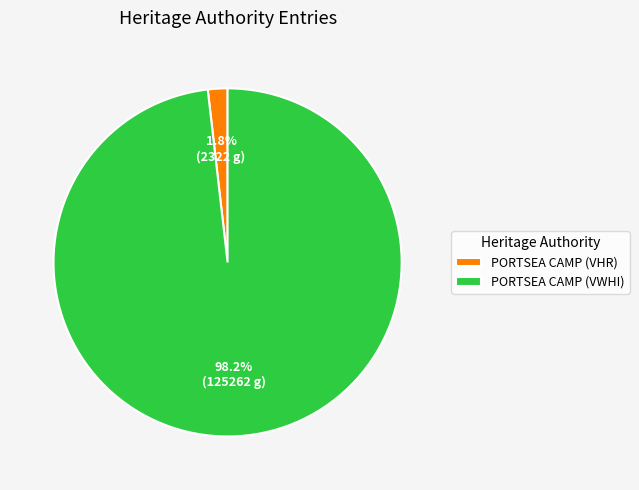

Which has a higher value, PORTSEA CAMP (VHR) or PORTSEA CAMP (VWHI)?

PORTSEA CAMP (VWHI)